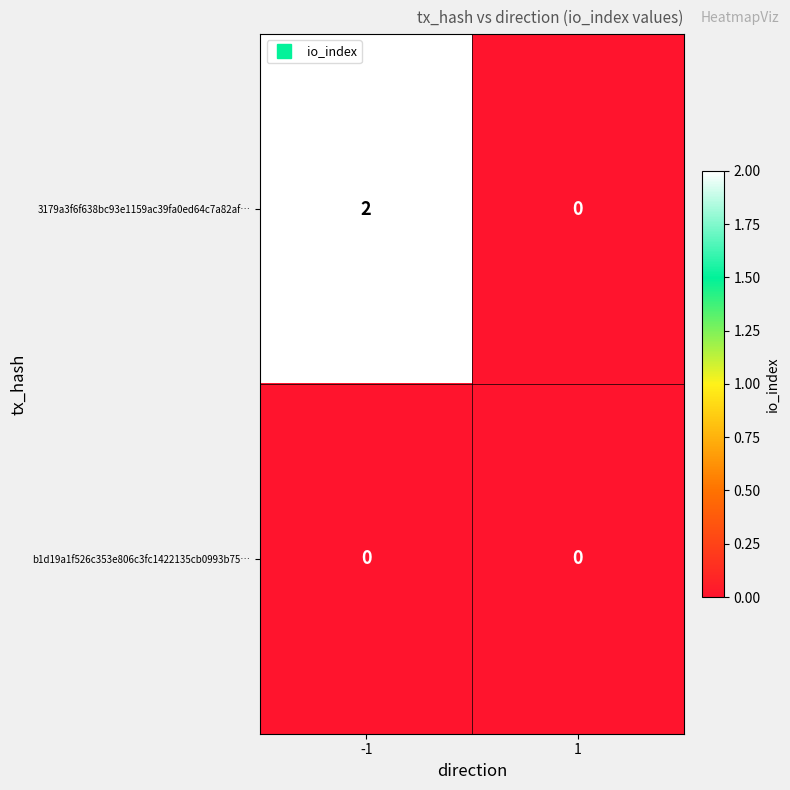

The 3179a3f6f638bc93e1159ac39fa0ed64c7a82af… series shows -1 at 1. True or false?

False